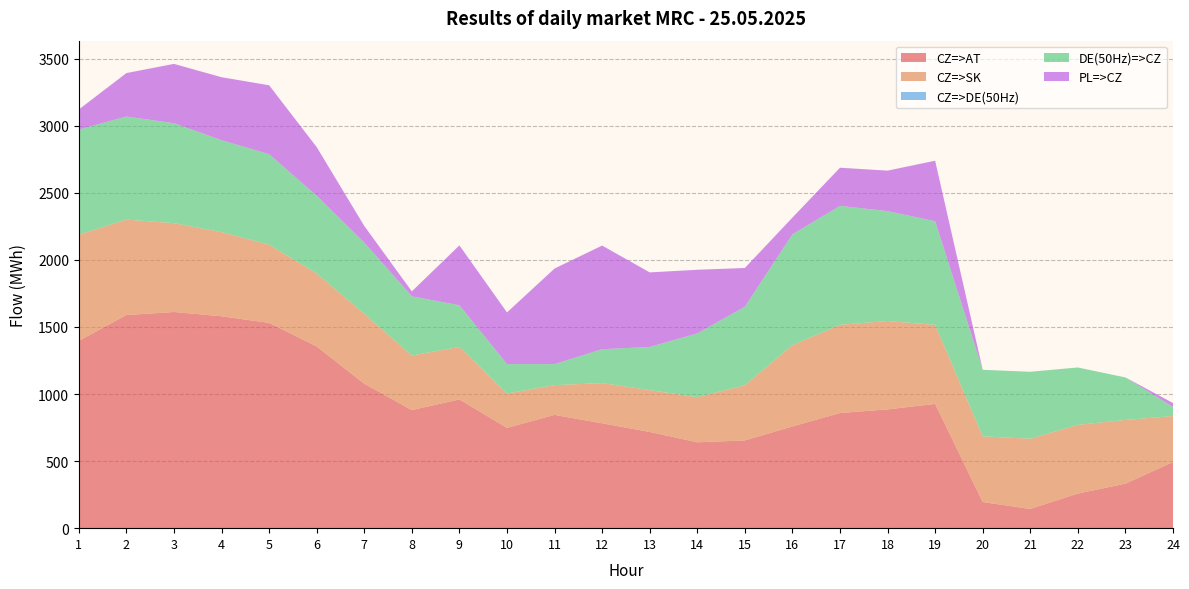

Reading left to right, transcribe all the data shown in this chart.

CZ=>AT: 1=1396.6	2=1589.1	3=1611.8	4=1579.7	5=1530.7	6=1354.5	7=1077.1	8=880.2	9=959.9	10=747.9	11=844.6	12=781.9	13=717.4	14=640.3	15=654.3	16=758.3	17=858.6	18=885.6	19=926.3	20=194.8	21=143.2	22=258.1	23=331.6	24=493.3
CZ=>SK: 1=791.9	2=711.6	3=662.3	4=627.8	5=582.7	6=544.1	7=520.6	8=407.0	9=391.2	10=256.1	11=222.0	12=300.0	13=312.1	14=336.4	15=411.6	16=606.4	17=657.5	18=659.2	19=589.7	20=489.8	21=523.8	22=512.1	23=475.3	24=343.1
CZ=>DE(50Hz): 1=0.0	2=0.0	3=0.0	4=0.0	5=0.0	6=0.0	7=0.0	8=0.0	9=0.0	10=0.0	11=0.0	12=0.0	13=0.0	14=0.0	15=0.0	16=0.0	17=0.0	18=0.0	19=0.0	20=0.0	21=0.0	22=0.0	23=0.0	24=0.0
DE(50Hz)=>CZ: 1=783.3	2=768.6	3=745.4	4=685.2	5=675.1	6=579.7	7=532.0	8=441.4	9=310.8	10=219.4	11=156.6	12=252.5	13=321.8	14=475.3	15=585.0	16=826.2	17=887.0	18=819.2	19=772.9	20=496.2	21=499.2	22=428.0	23=317.0	24=67.4
PL=>CZ: 1=150.2	2=324.0	3=442.3	4=469.7	5=513.8	6=363.1	7=123.8	8=37.1	9=446.7	10=385.3	11=712.7	12=772.8	13=555.8	14=474.8	15=289.0	16=124.9	17=284.4	18=301.9	19=451.0	20=0.0	21=0.0	22=0.0	23=0.0	24=29.2